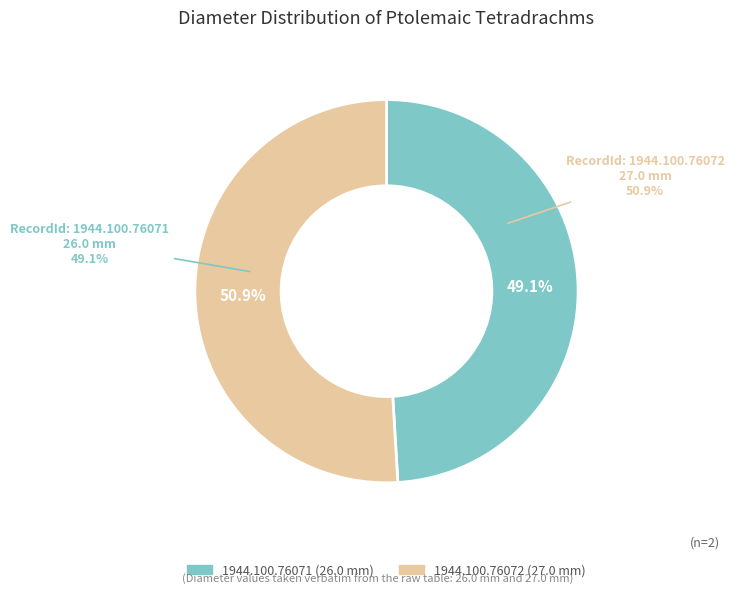

Is there a majority slice in this chart?

Yes